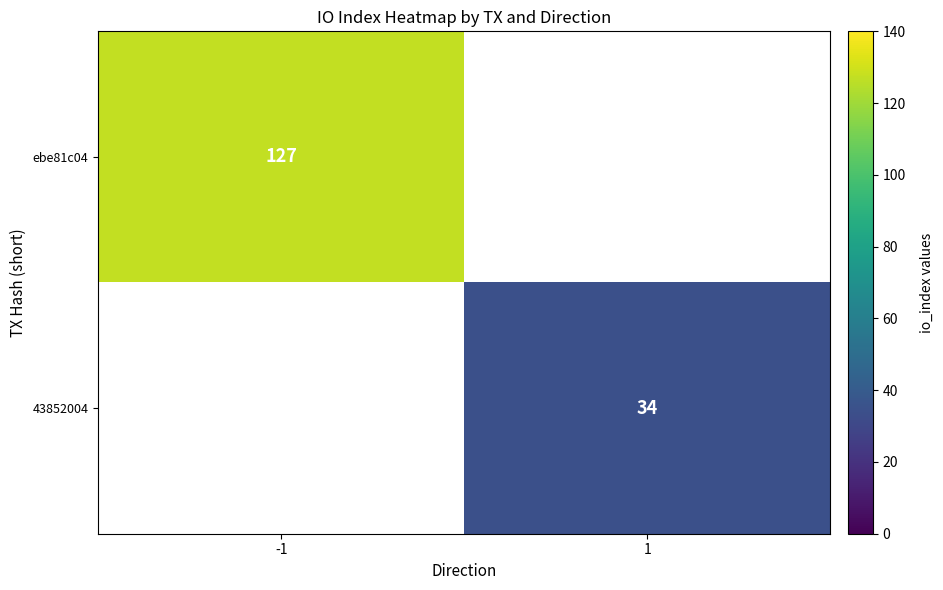

The ebe81c04 series shows 219 at -1. True or false?

False